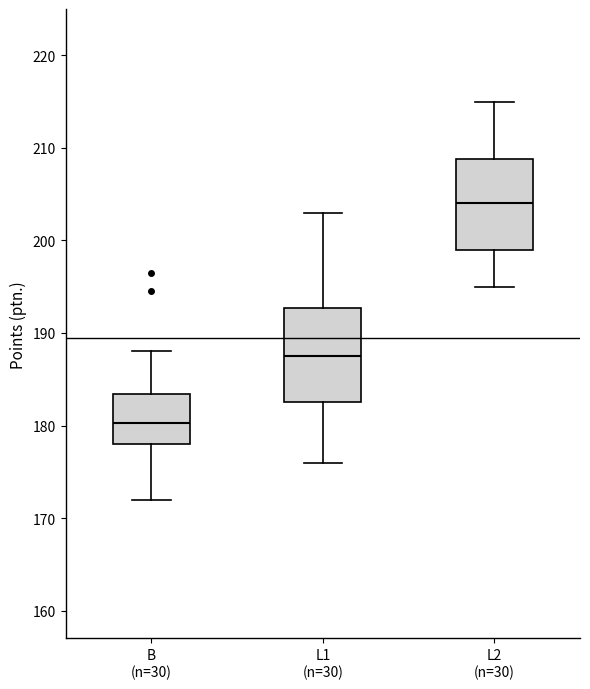

Reading left to right, read every box against the y-axis: the position of its median line, the range the box covers, and the ends of its whiskers. The values are not printed on the chart, so give them approximately, as read against the axis.

B (n=30): median 180, box 178 to 183, whiskers 172 to 188
L1 (n=30): median 188, box 183 to 193, whiskers 176 to 203
L2 (n=30): median 204, box 199 to 209, whiskers 195 to 215